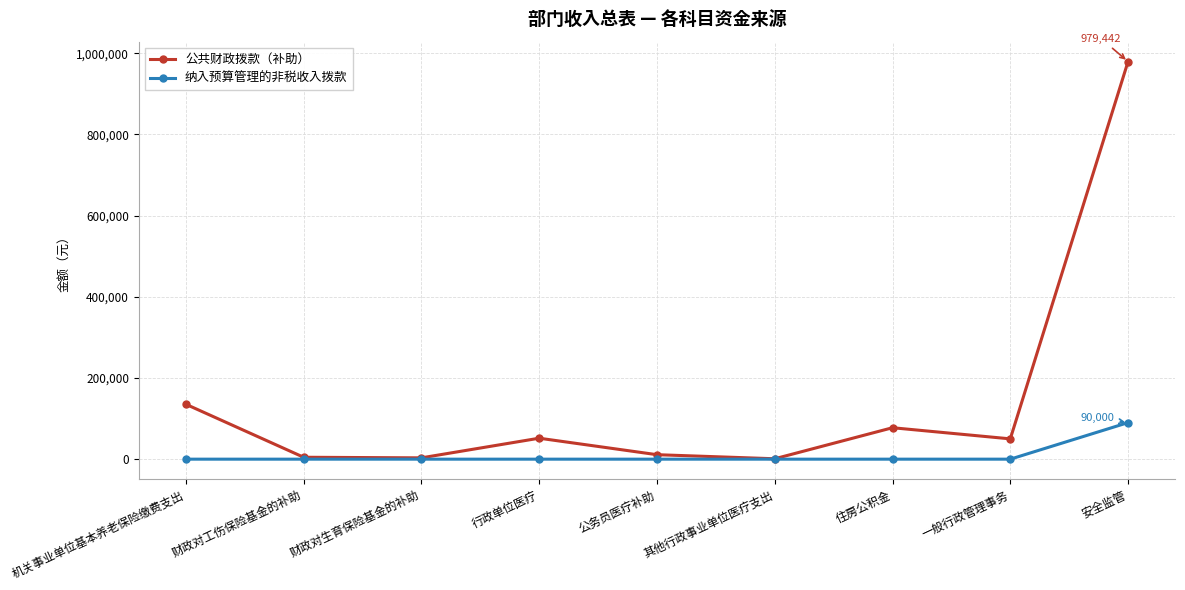

What is the difference between the highest and lowest values at 一般行政管理事务?

50000